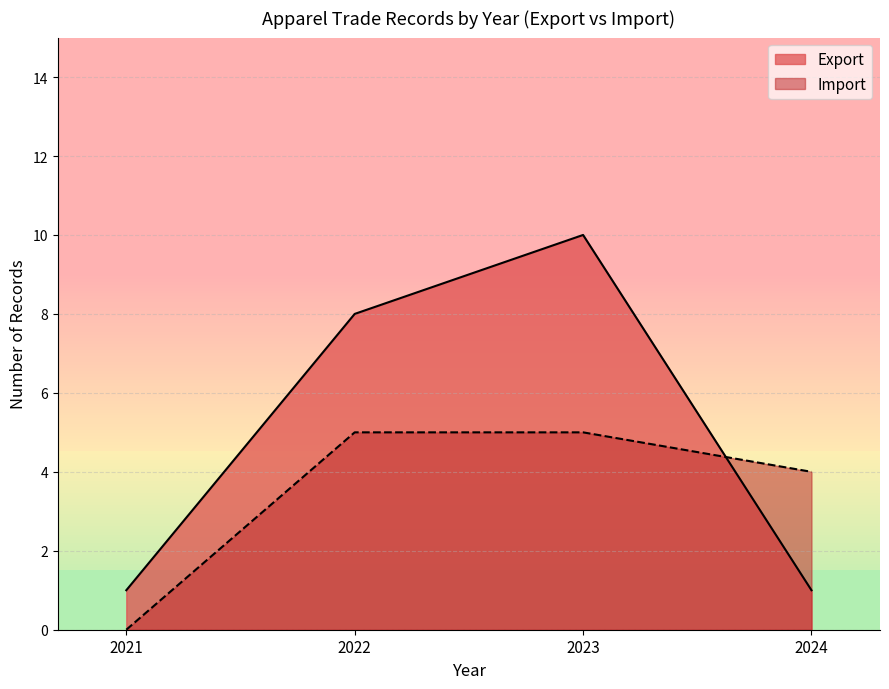

The value of Import at 2023 is 5. True or false?

True